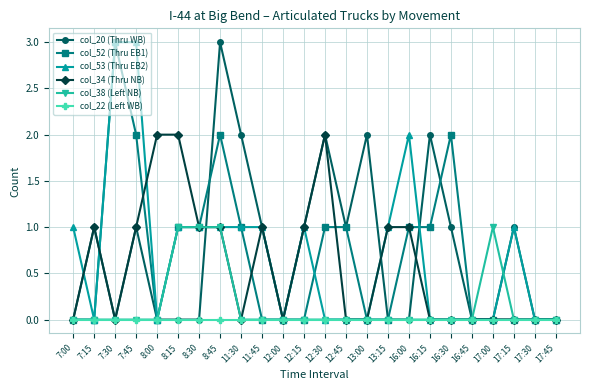

How many categories are shown in the chart?

24